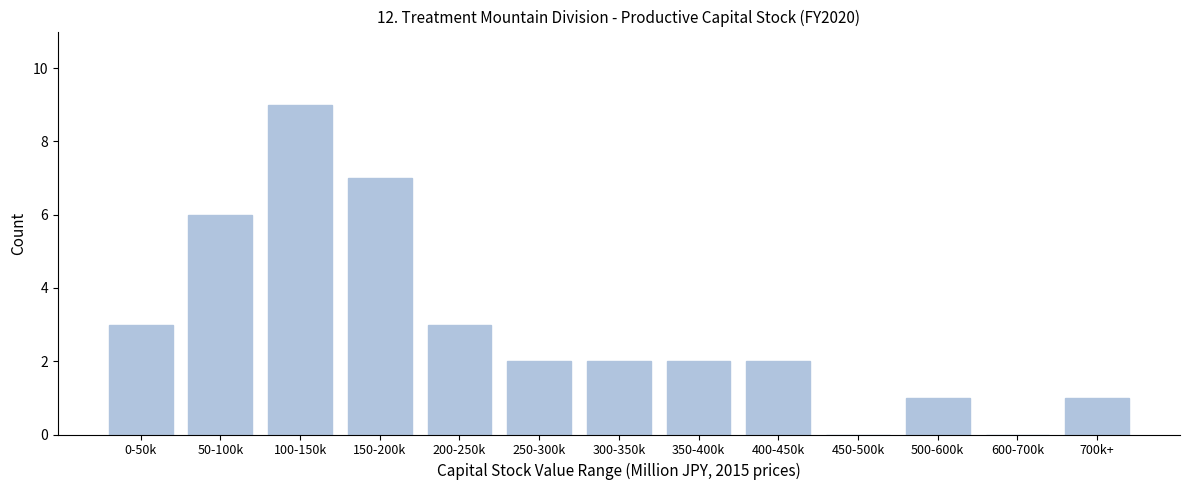

Reading left to right, transcribe all the data shown in this chart.

0-50k=3	50-100k=6	100-150k=9	150-200k=7	200-250k=3	250-300k=2	300-350k=2	350-400k=2	400-450k=2	450-500k=0	500-600k=1	600-700k=0	700k+=1